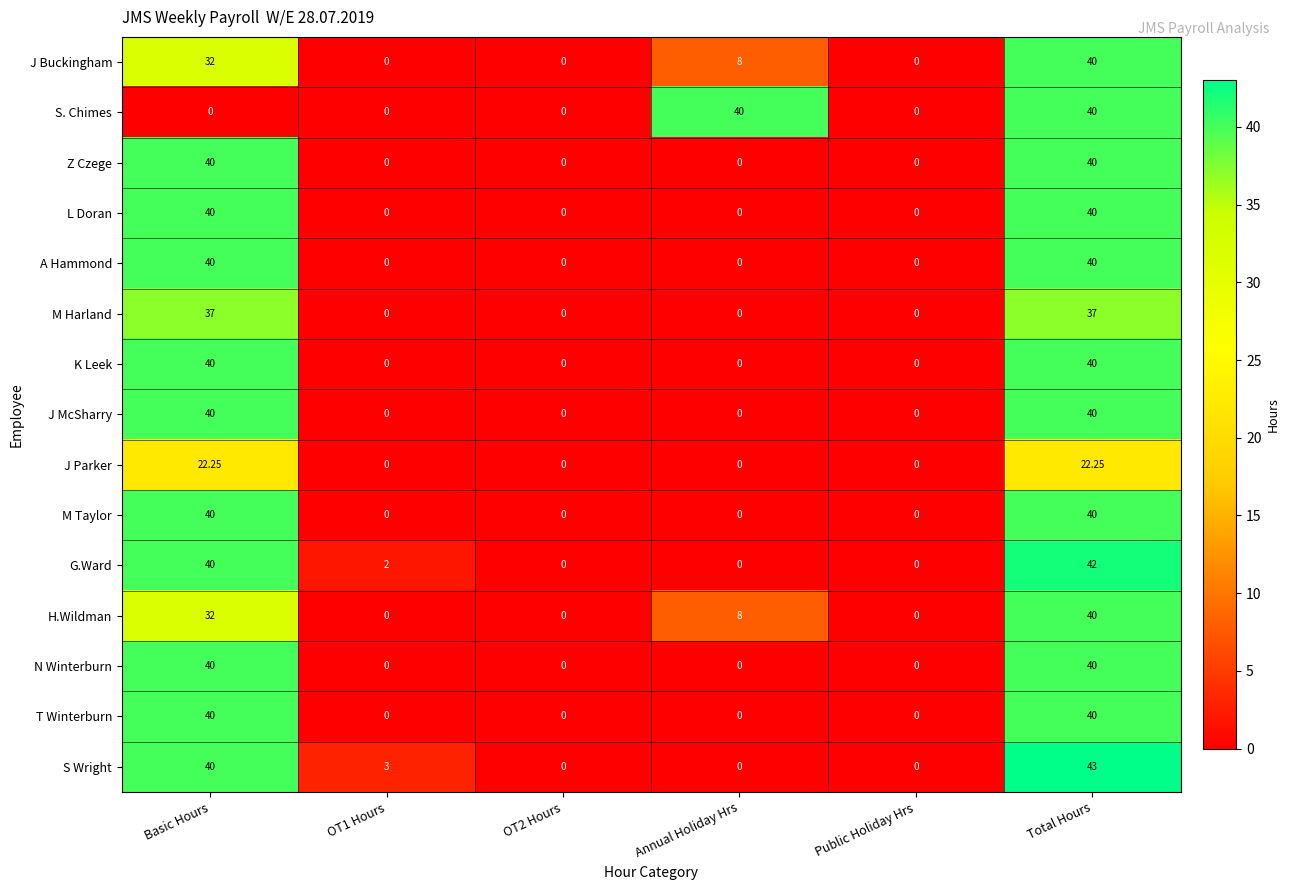

At which category is the sum across all series the highest?

Total Hours